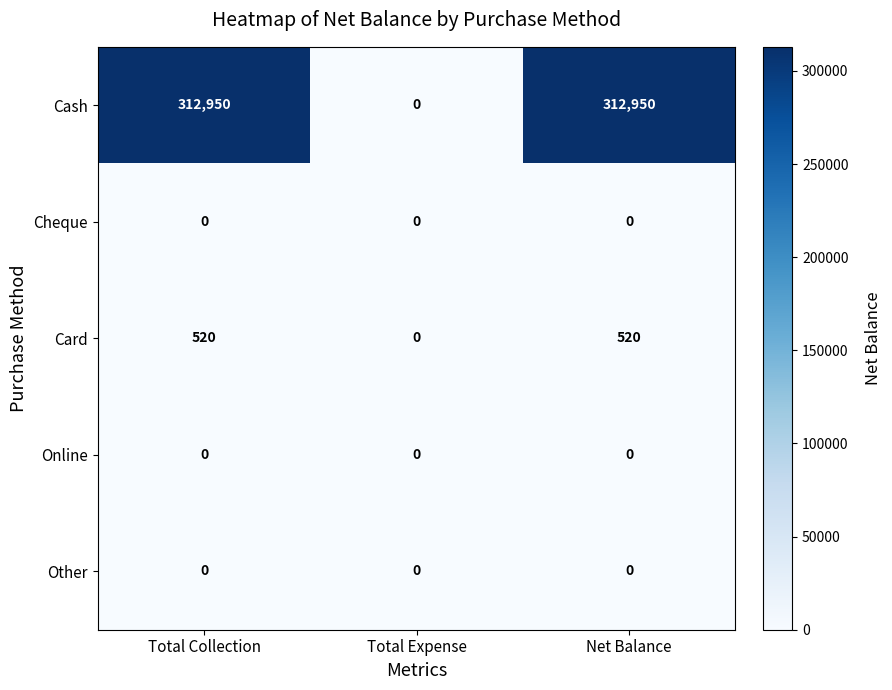

Count the number of data series in this chart.

5